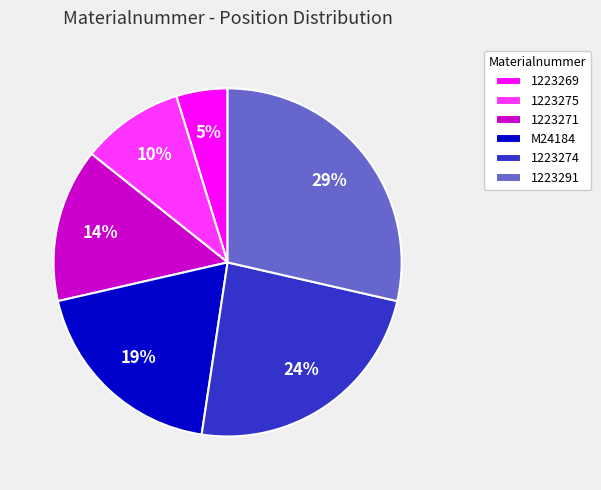

To the nearest percent, what is the combined percentage of 1223274 and 1223269?

29%